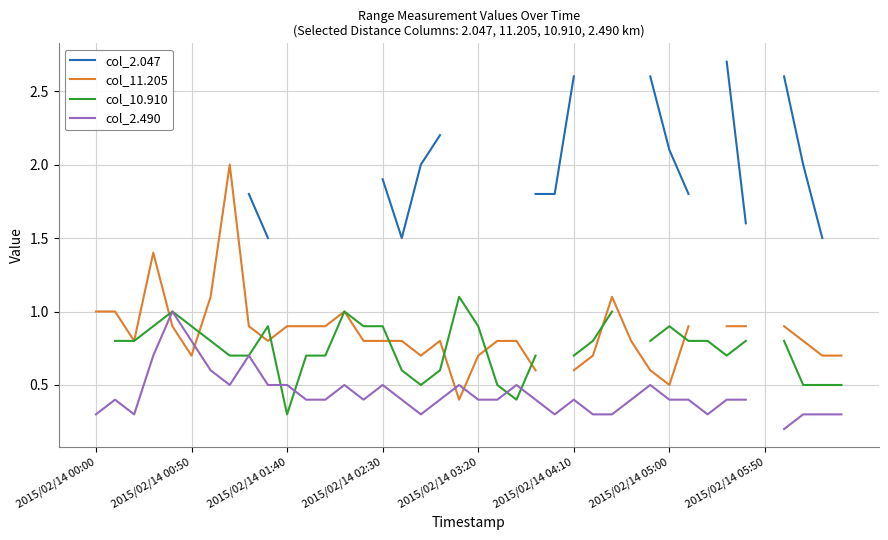

Rank the series at 31 from highest to lowest value.

col_2.047, col_11.205, col_10.910, col_2.490